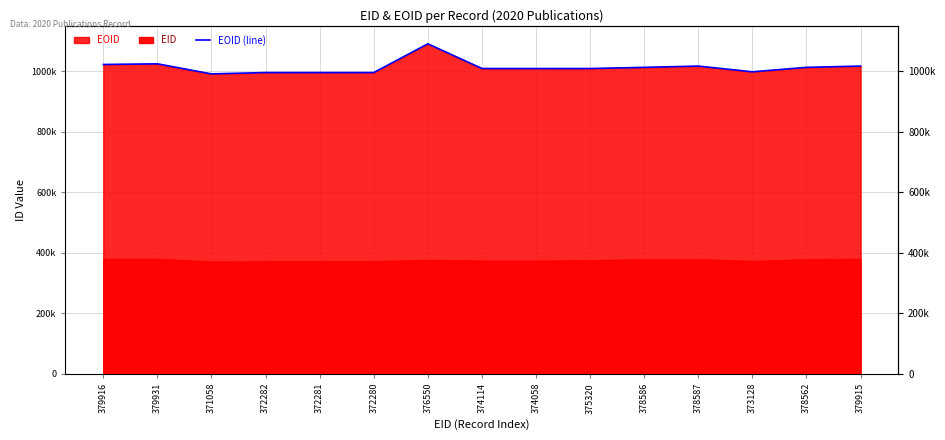

Approximately how many times larger is the value at 379931 compared to 379916?

1.0